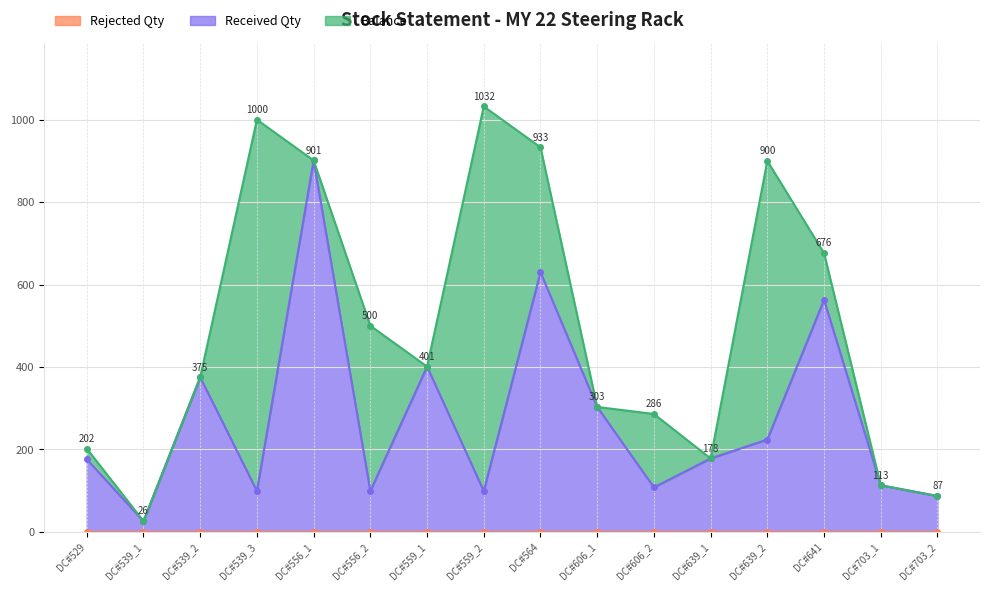

Where is Received Qty nearest to the value 463?

DC#559_1